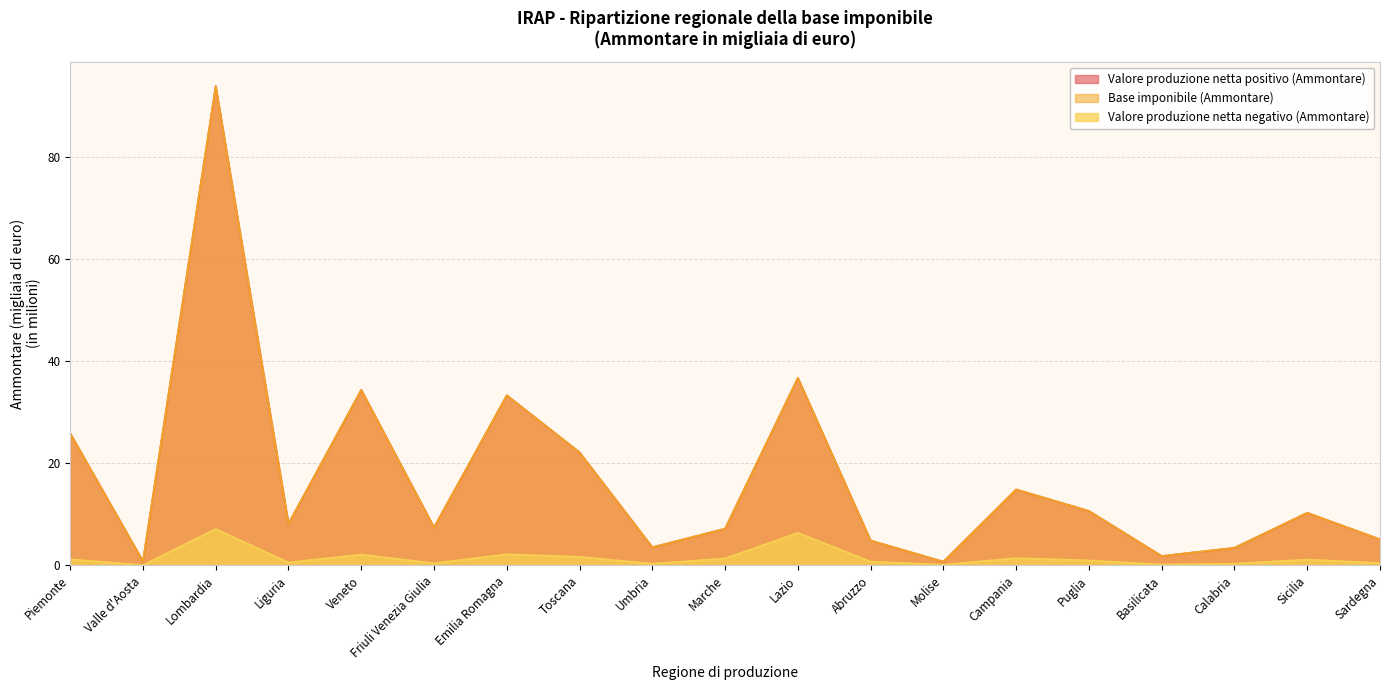

What is the difference between the Valore produzione netta negativo (Ammontare) values at Abruzzo and Umbria?

0.4